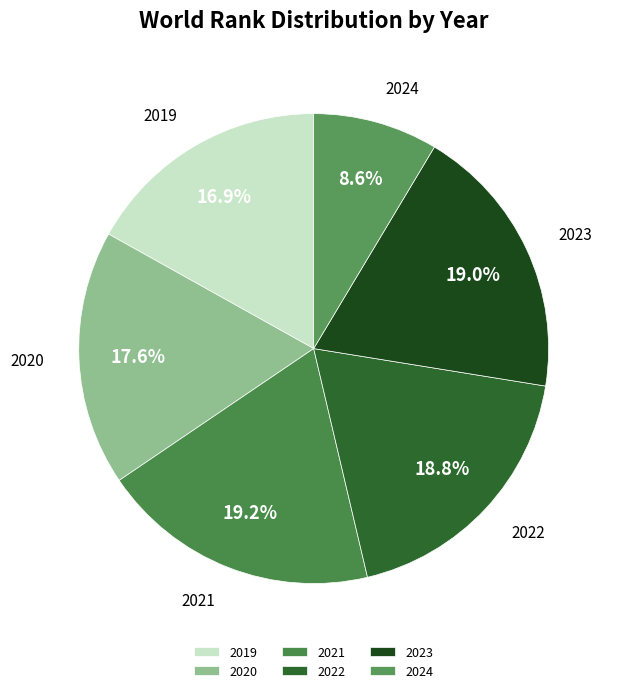

What portion of the pie excludes 2020?

82.4%